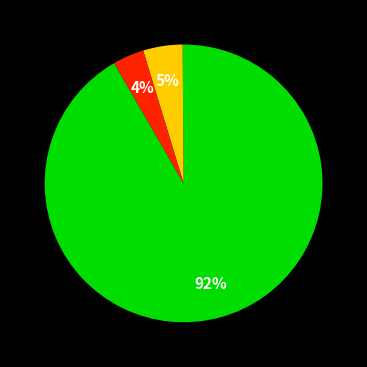

How many segments does this pie chart have?

3